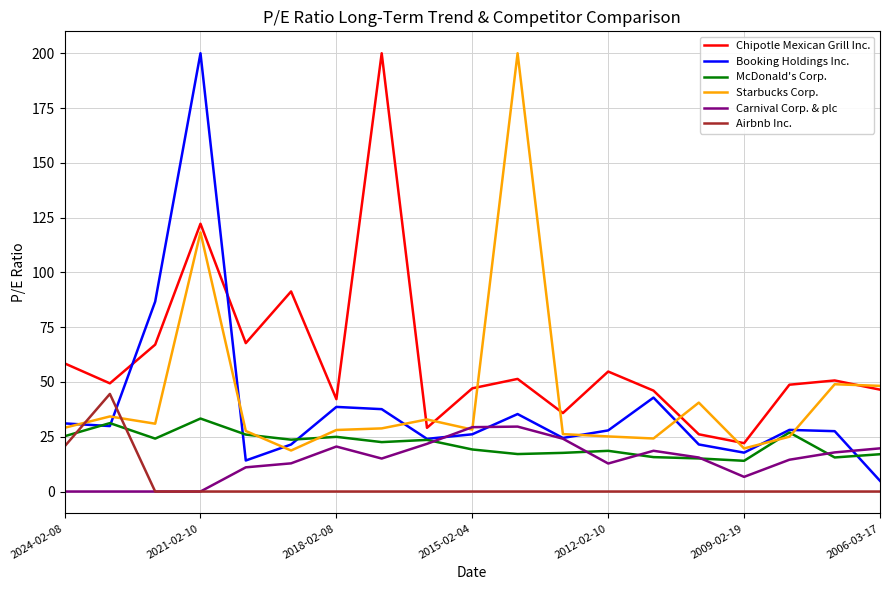

Which series has the largest total across all categories?

Chipotle Mexican Grill Inc.